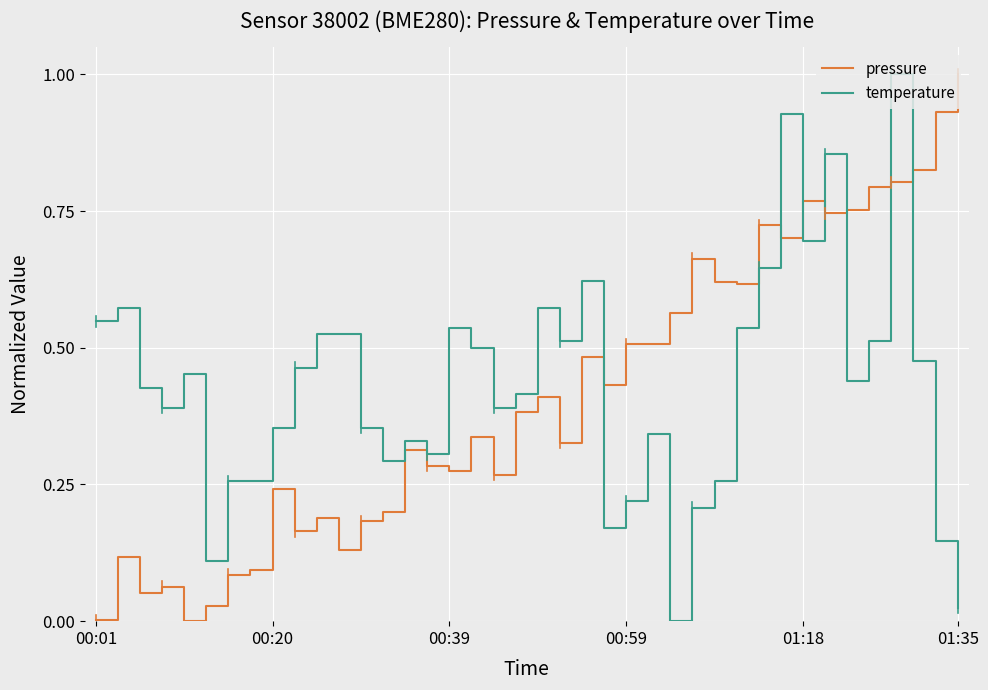

True or false: pressure and temperature cross at least once.

True